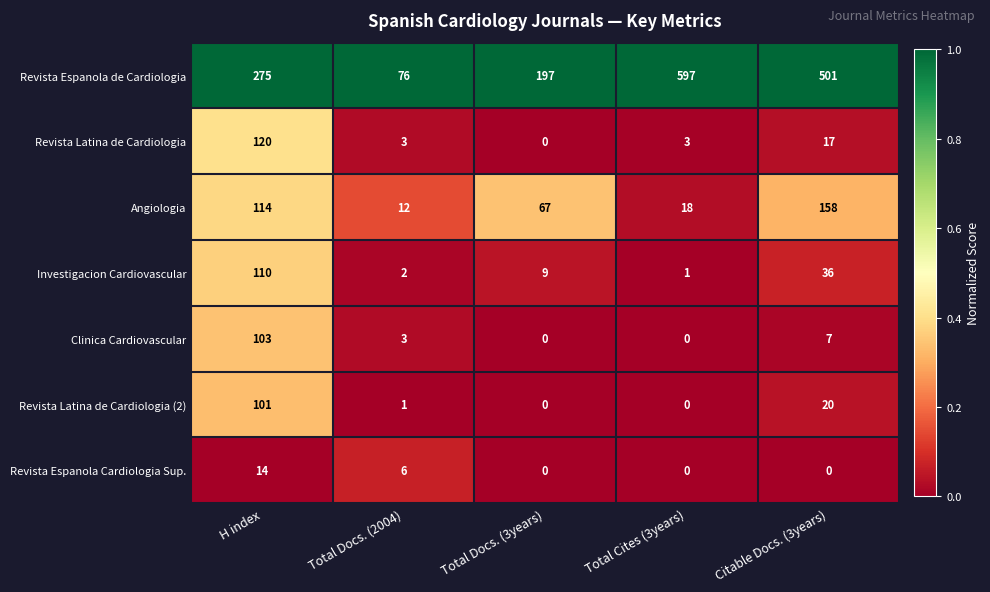

Between Total Docs. (2004) and Total Docs. (3years), which series saw the biggest shift?

Revista Espanola de Cardiologia